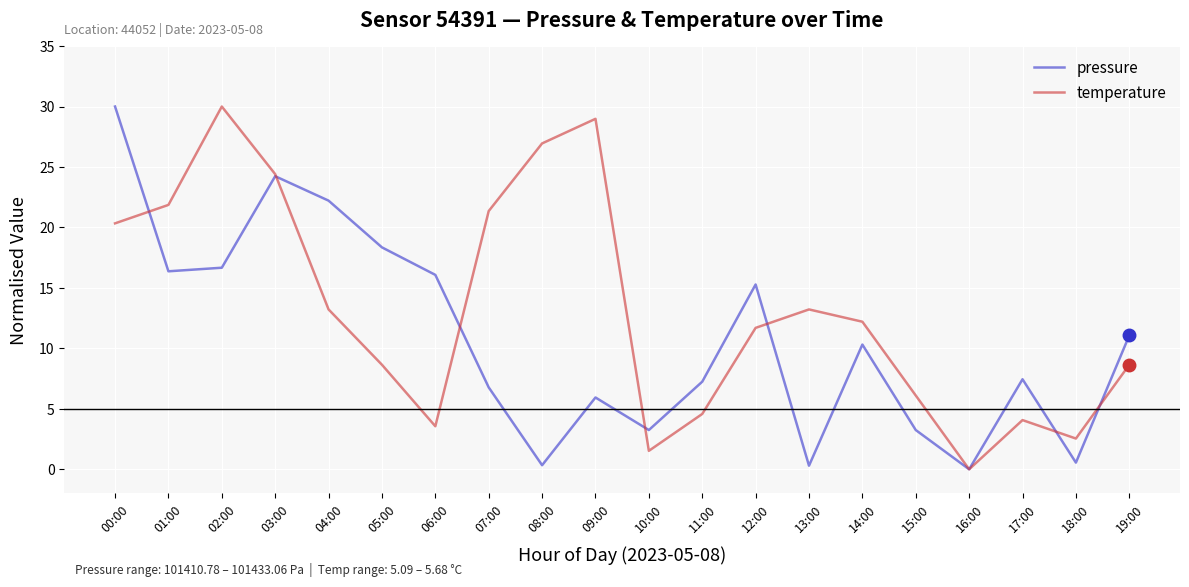

Reading left to right, list all the values displayed in this chart.

pressure: 30.0	16.4	16.7	24.2	22.2	18.4	16.1	6.8	0.3	5.9	3.2	7.2	15.3	0.3	10.3	3.2	0.0	7.4	0.6	11.1
temperature: 20.3	21.9	30.0	24.4	13.2	8.6	3.6	21.4	26.9	29.0	1.5	4.6	11.7	13.2	12.2	6.1	0.0	4.1	2.5	8.6